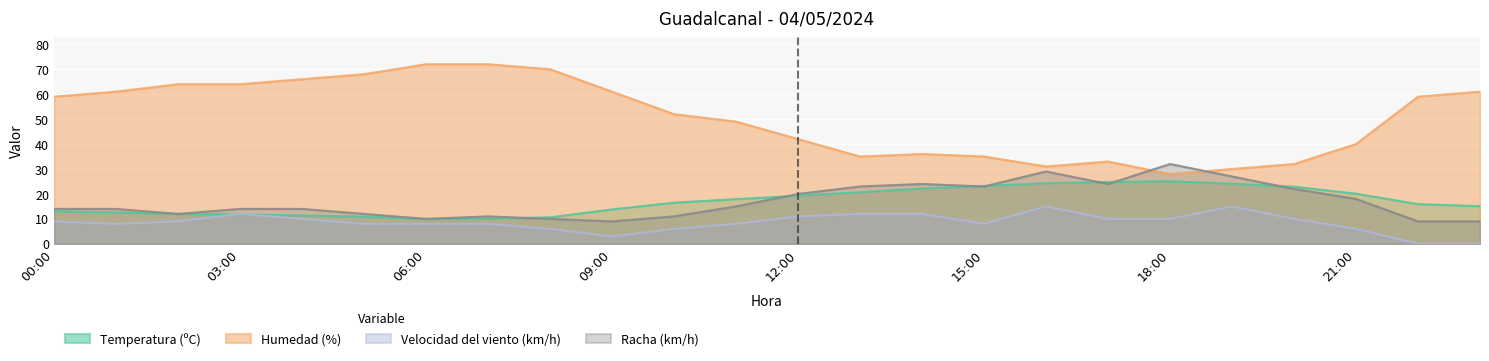

What is the value of the Temperatura (ºC) point at the 8th from the left?

10.1